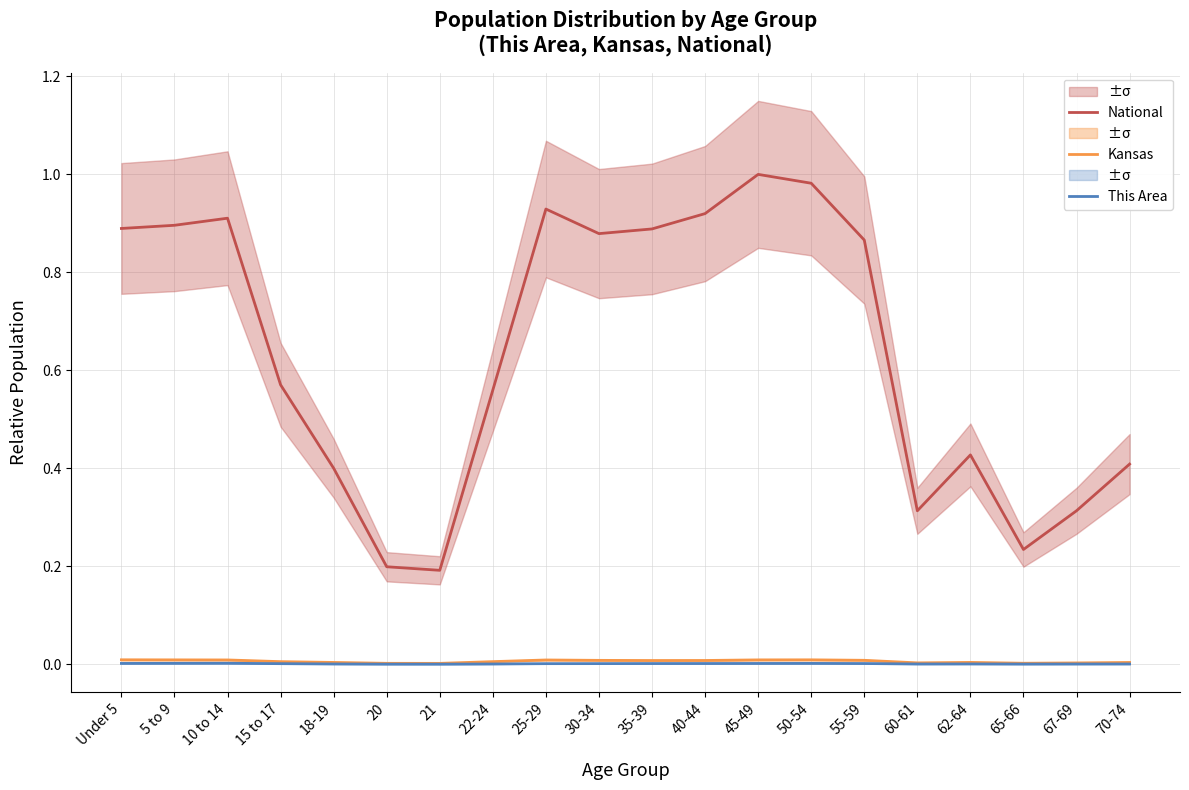

How many categories are shown in the chart?

20